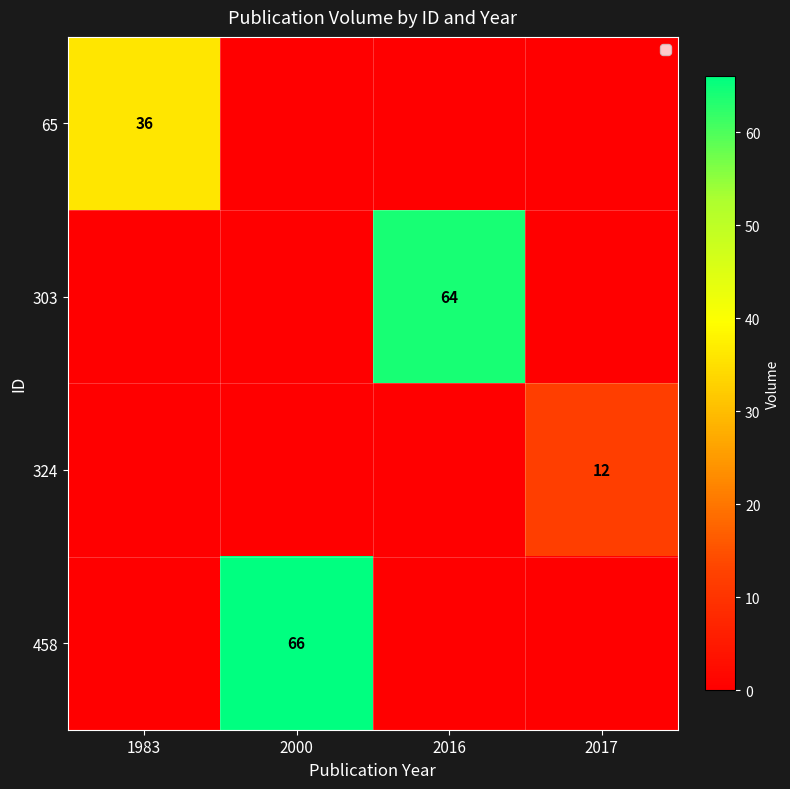

Is it true that 303 equals 44 at 2016?

False